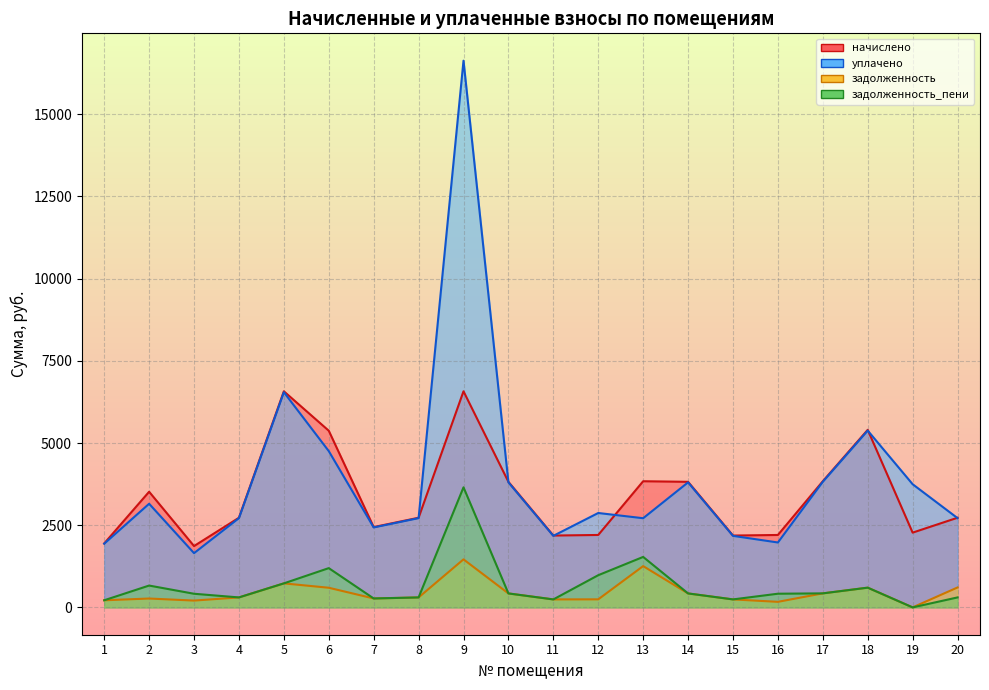

At which label does начислено first exceed 2727?

2